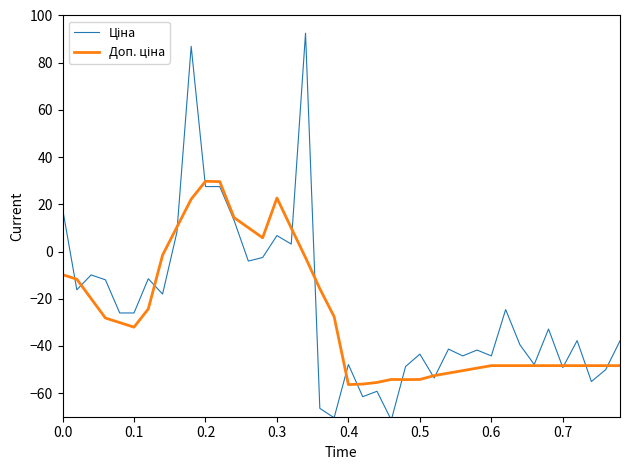

What is the minimum value shown in the chart?

-71.4